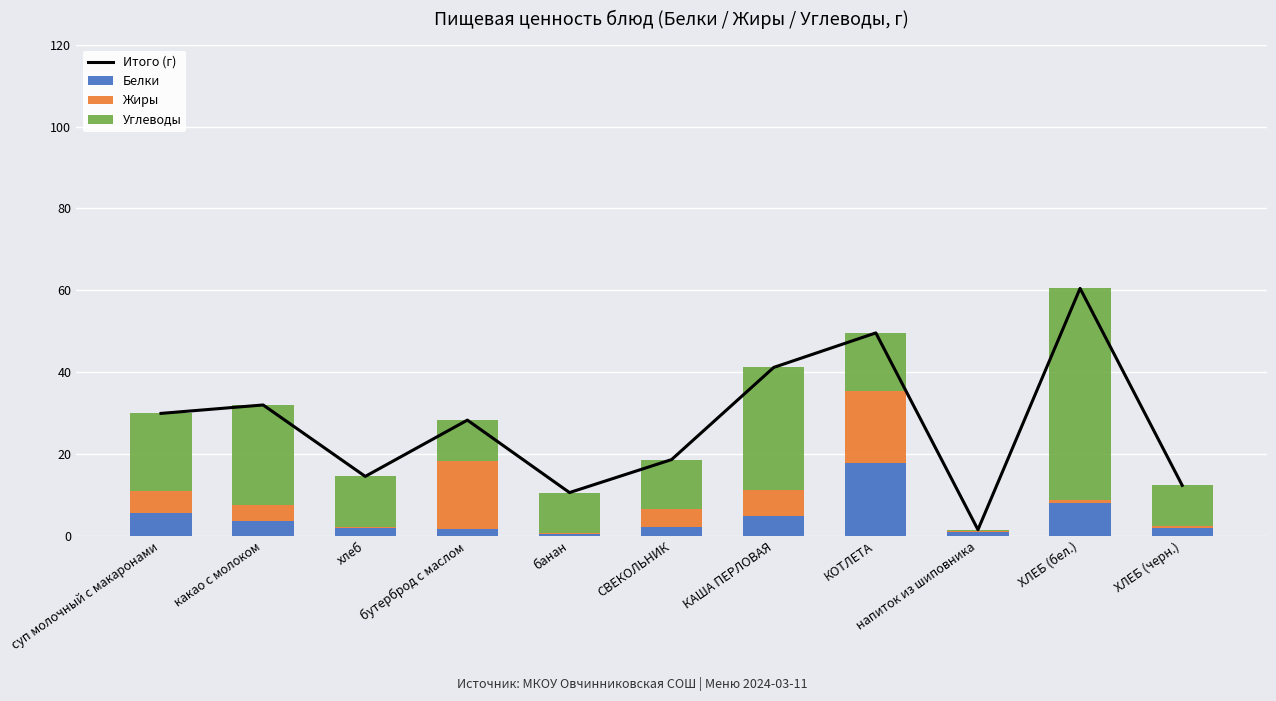

Is the value of Углеводы at какао с молоком greater than the value of Жиры at напиток из шиповника?

Yes